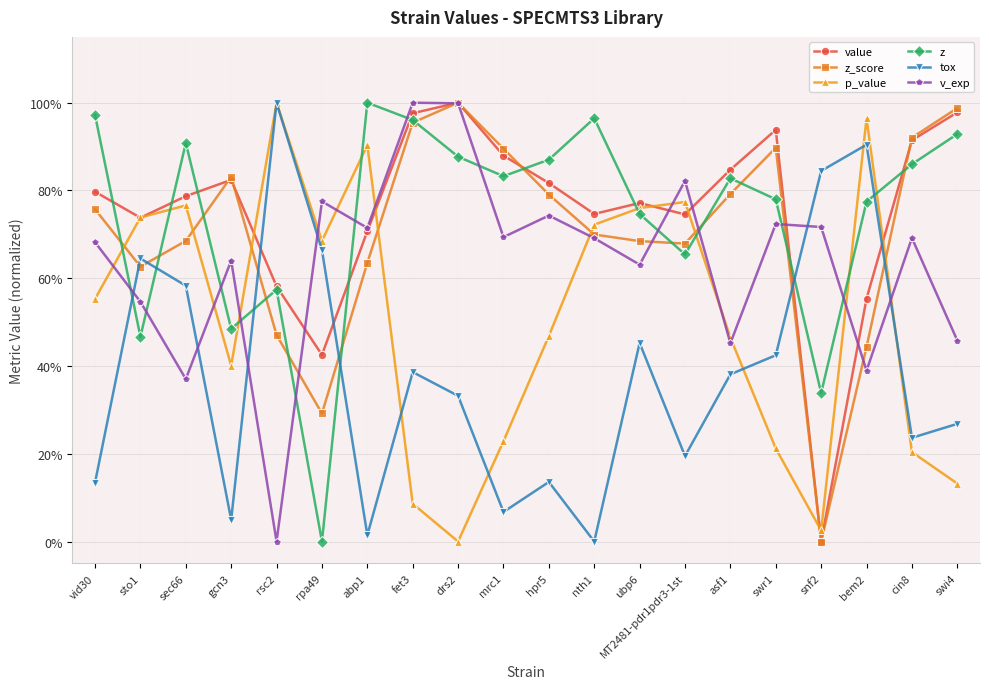

At which label does z reach its minimum?

rpa49